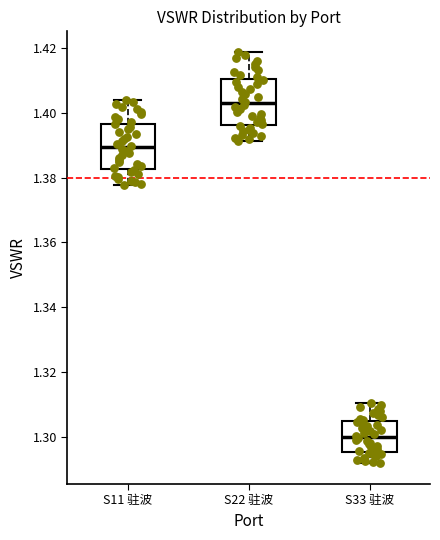

Which box's median line is the lowest?

S33 驻波